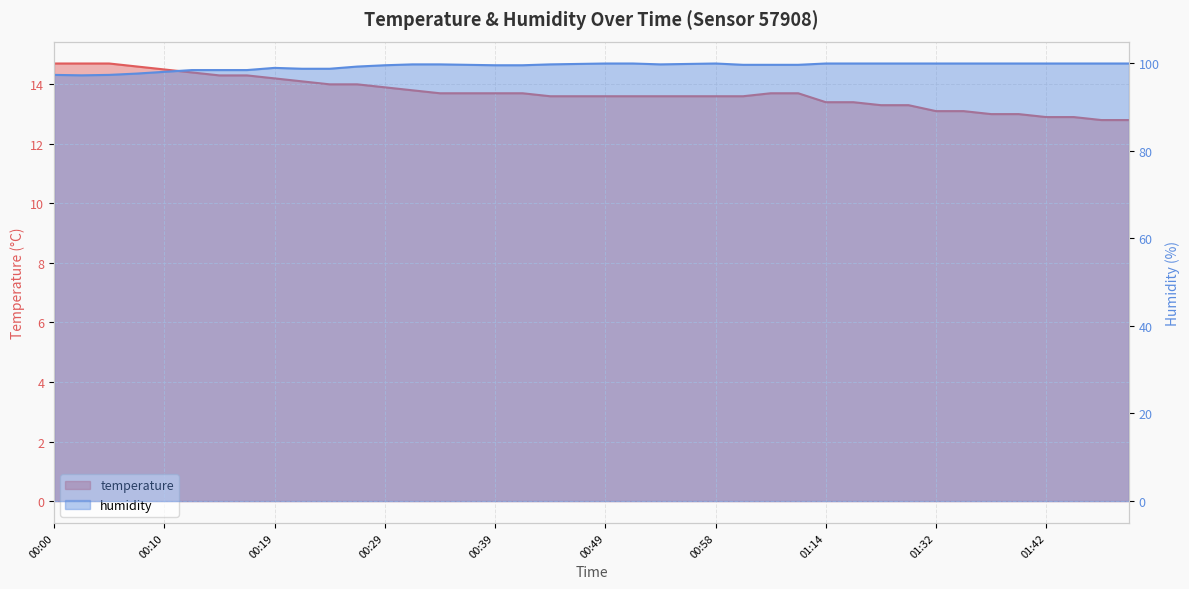

Which series has the largest total across all categories?

humidity